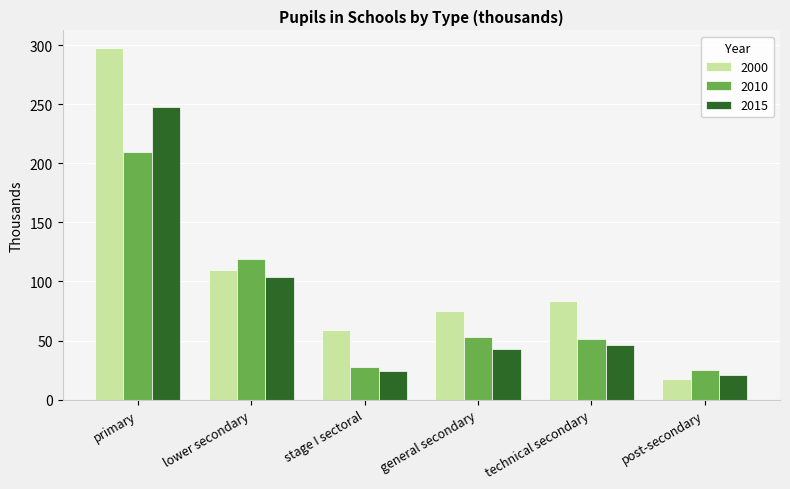

Reading left to right, what are all the values shown in this chart?

2000: primary=297.5	lower secondary=109.8	stage I sectoral=59.3	general secondary=75.0	technical secondary=83.9	post-secondary=17.5
2010: primary=209.8	lower secondary=119.1	stage I sectoral=27.7	general secondary=52.8	technical secondary=51.1	post-secondary=25.0
2015: primary=247.9	lower secondary=104.2	stage I sectoral=24.0	general secondary=43.3	technical secondary=46.2	post-secondary=21.0